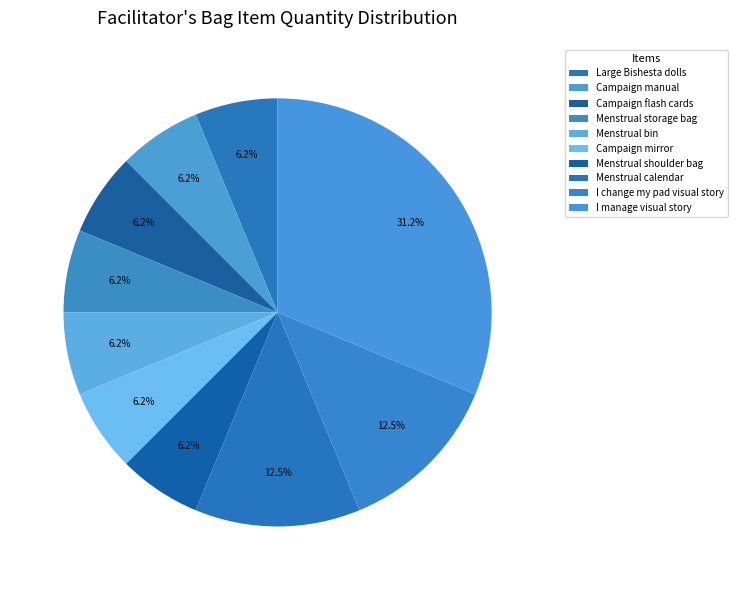

How many segments does this pie chart have?

10